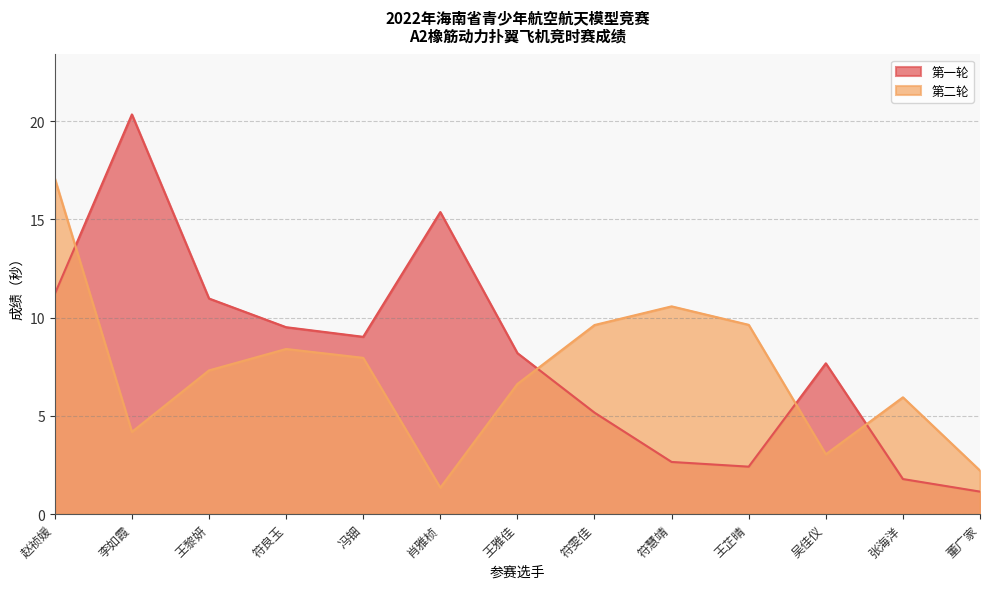

What is the label of the 2nd point from the right?

张海洋